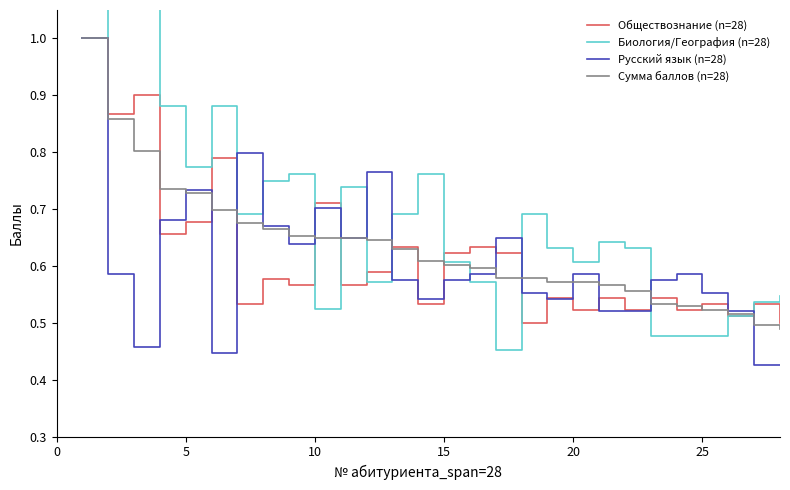

What is the maximum value for Сумма баллов (n=28)?

1.0